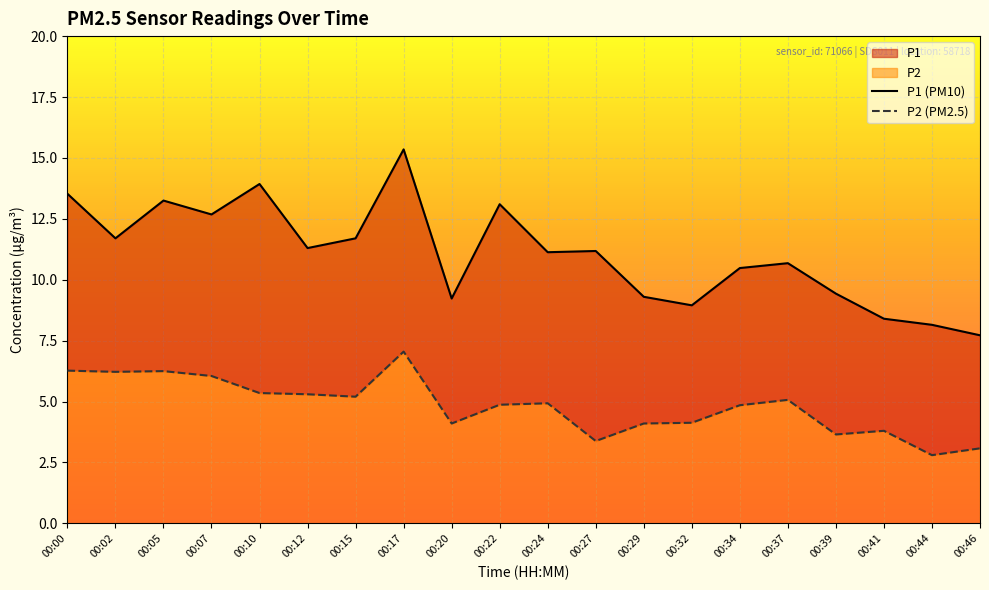

What is the total value across all series at 00:07?

18.7